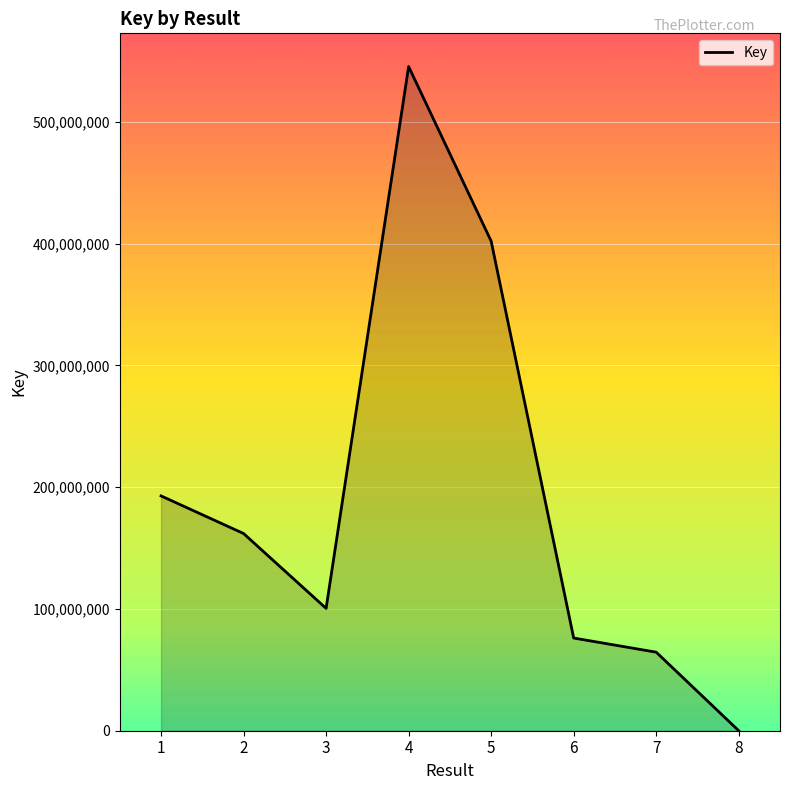

What is the sum of the values at 8 and 2?

161982228